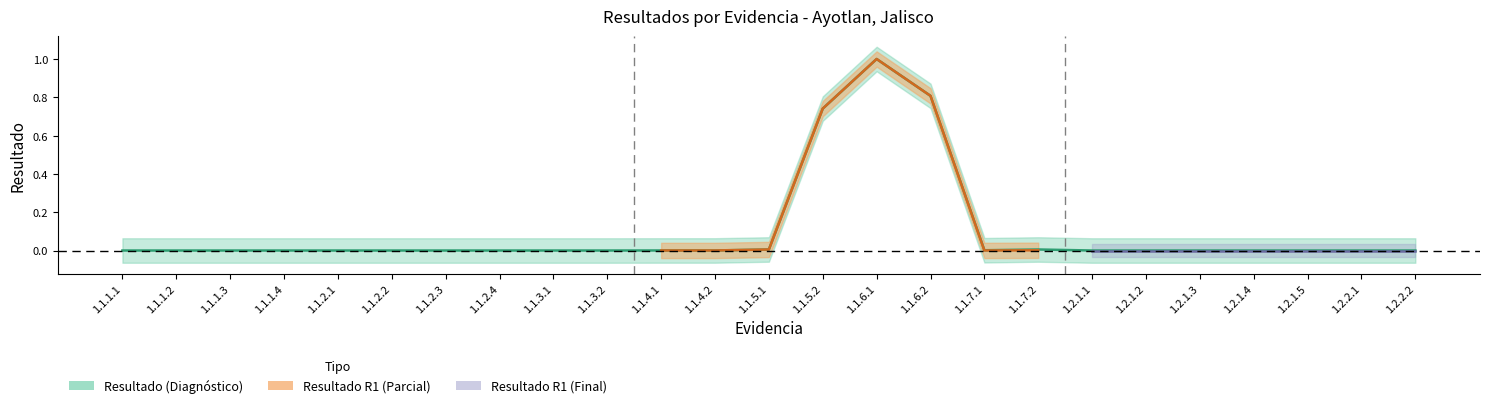

How many interior local peaks (higher than both neighbors) does the data have?

2